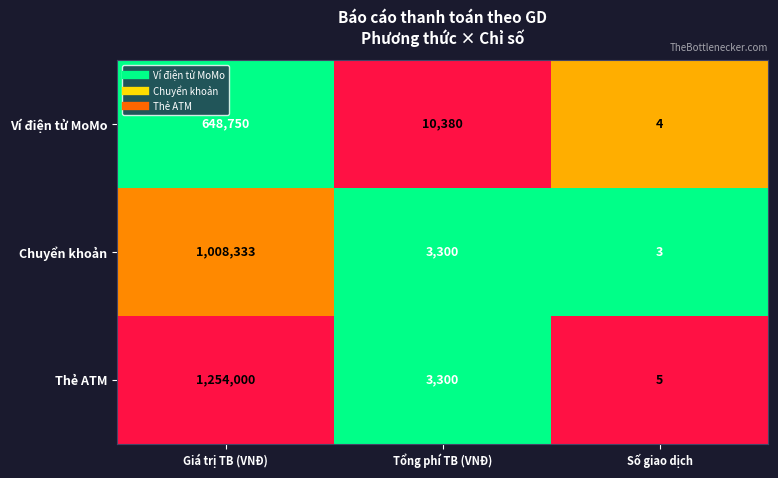

At which category is the sum across all series the highest?

Giá trị TB (VNĐ)